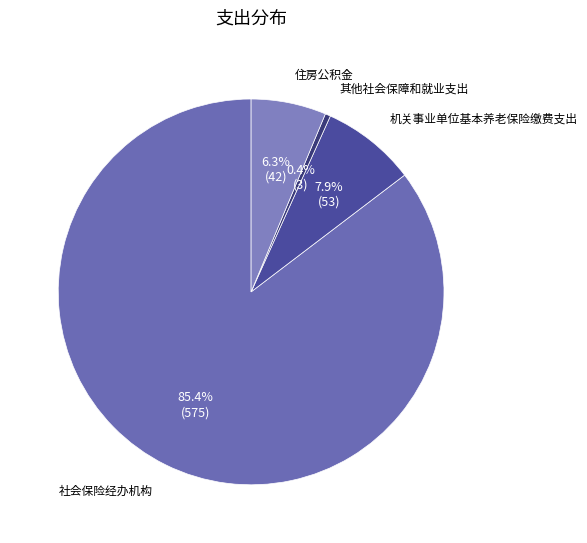

To the nearest percent, what is the combined percentage of 机关事业单位基本养老保险缴费支出 and 住房公积金?

14%